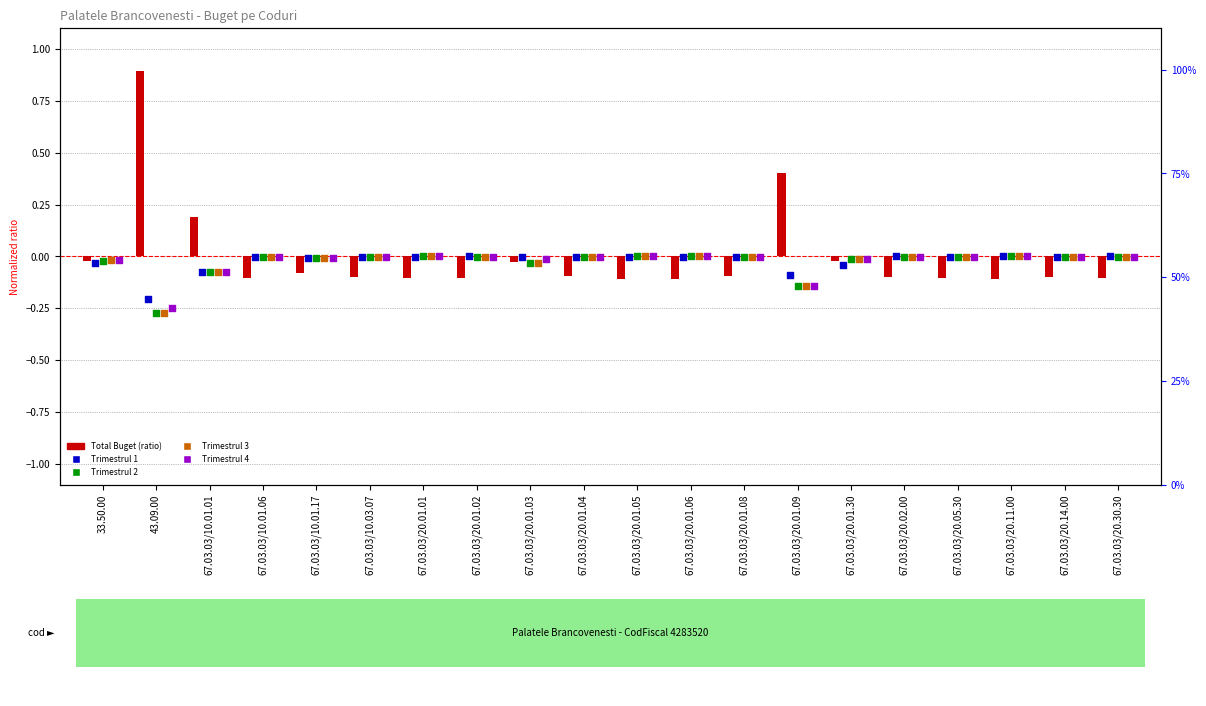

At which category is the sum across all series the highest?

43.09.00